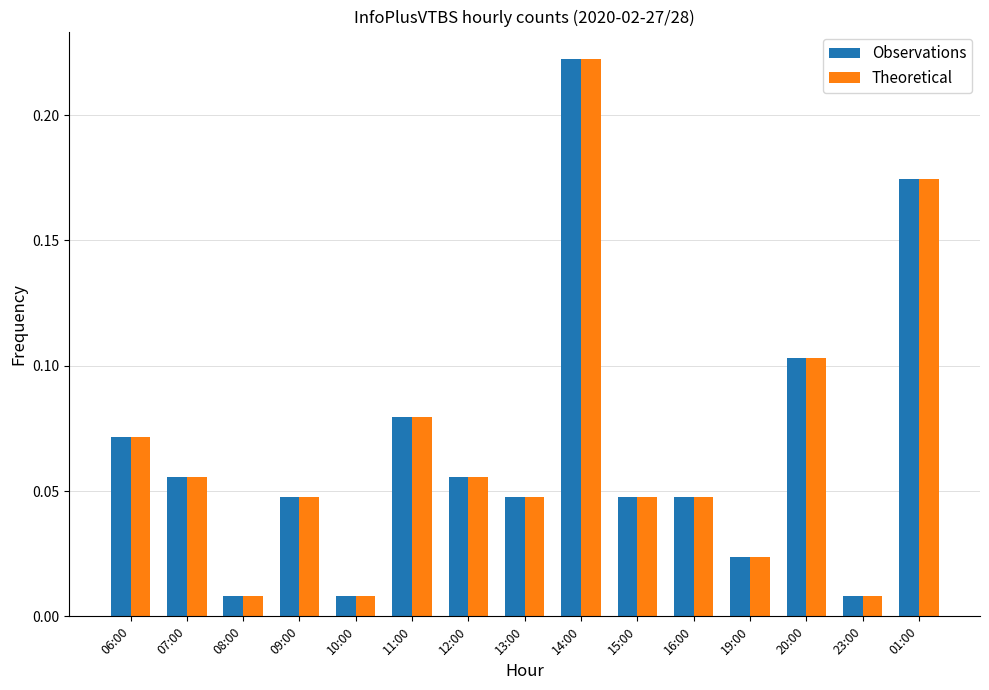

What are all the series names shown in the legend?

Observations, Theoretical